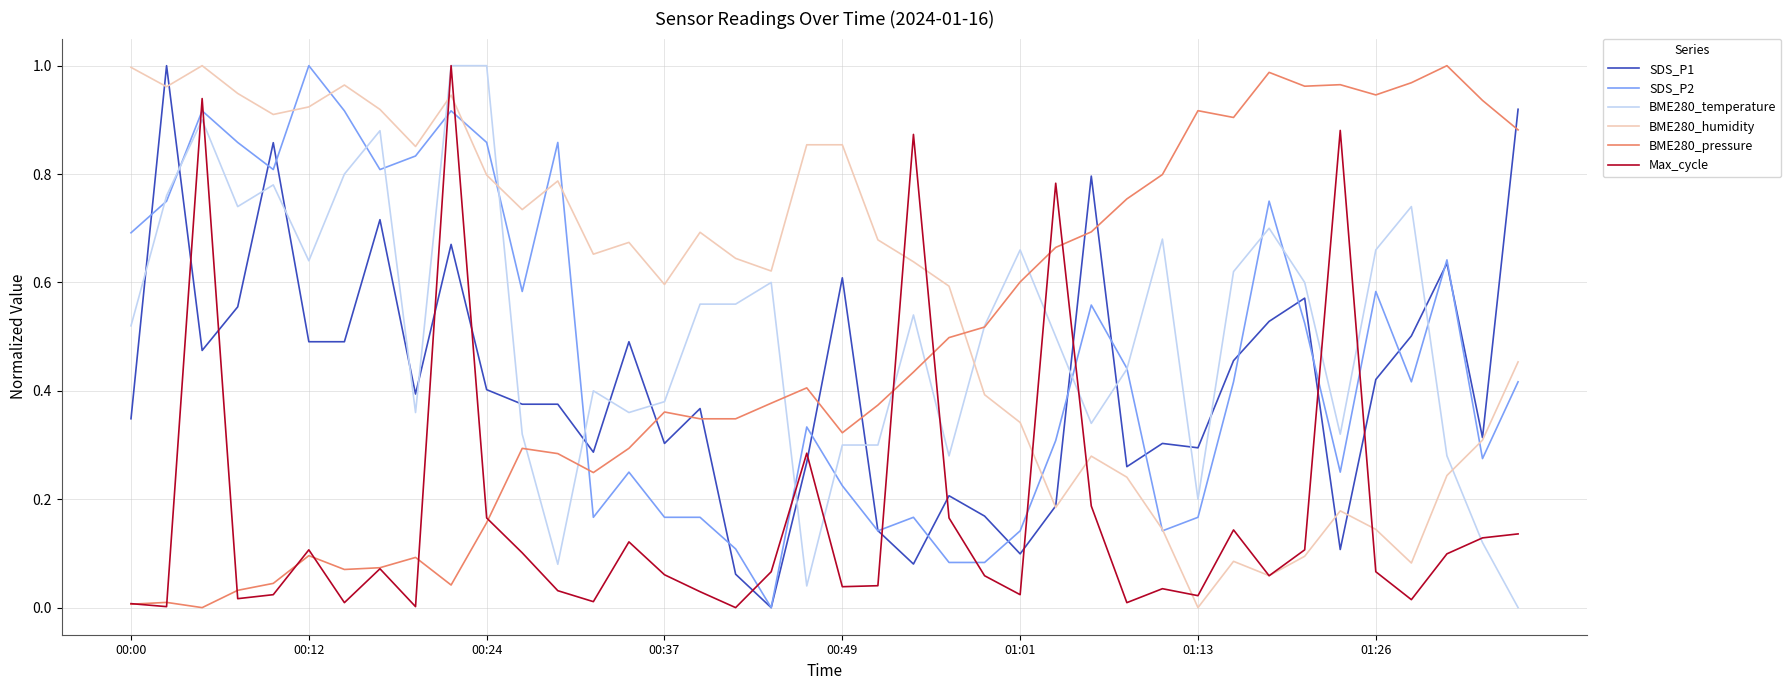

Is this an area chart (filled region under the line)?

No